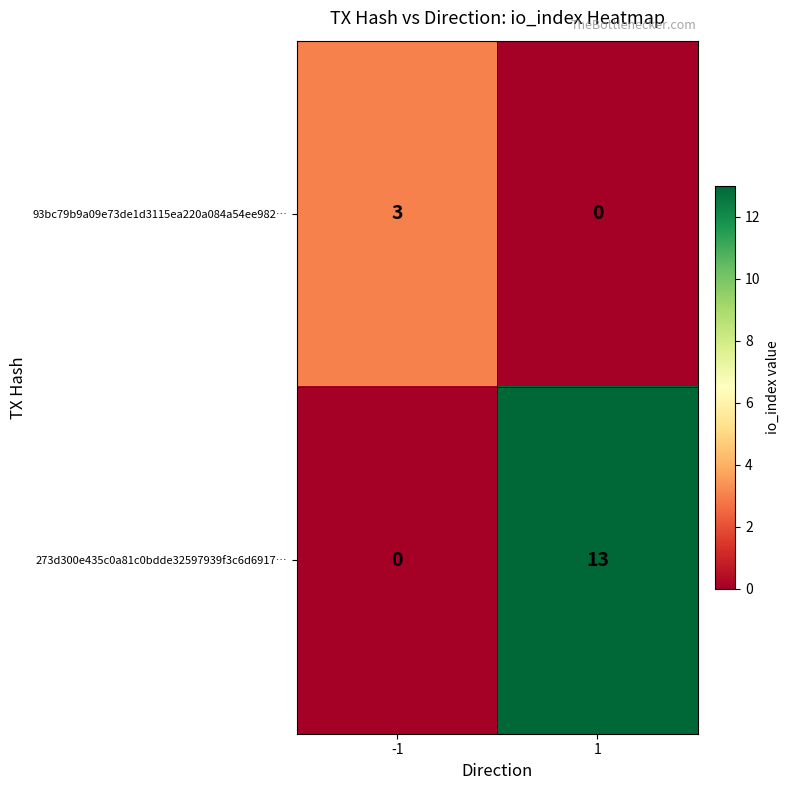

Reading left to right, list all the values displayed in this chart.

93bc79b9a09e73de1d3115ea220a084a54ee982…: 3	0
273d300e435c0a81c0bdde32597939f3c6d6917…: 0	13